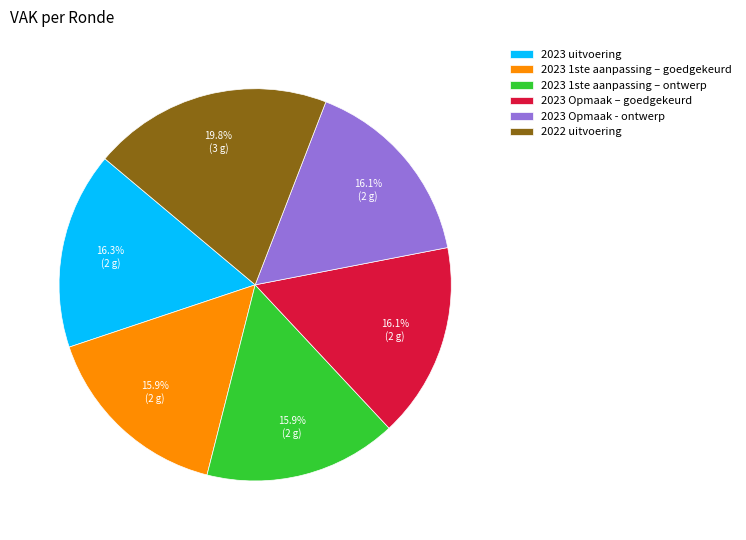

Which category has the biggest portion of the pie?

2022 uitvoering